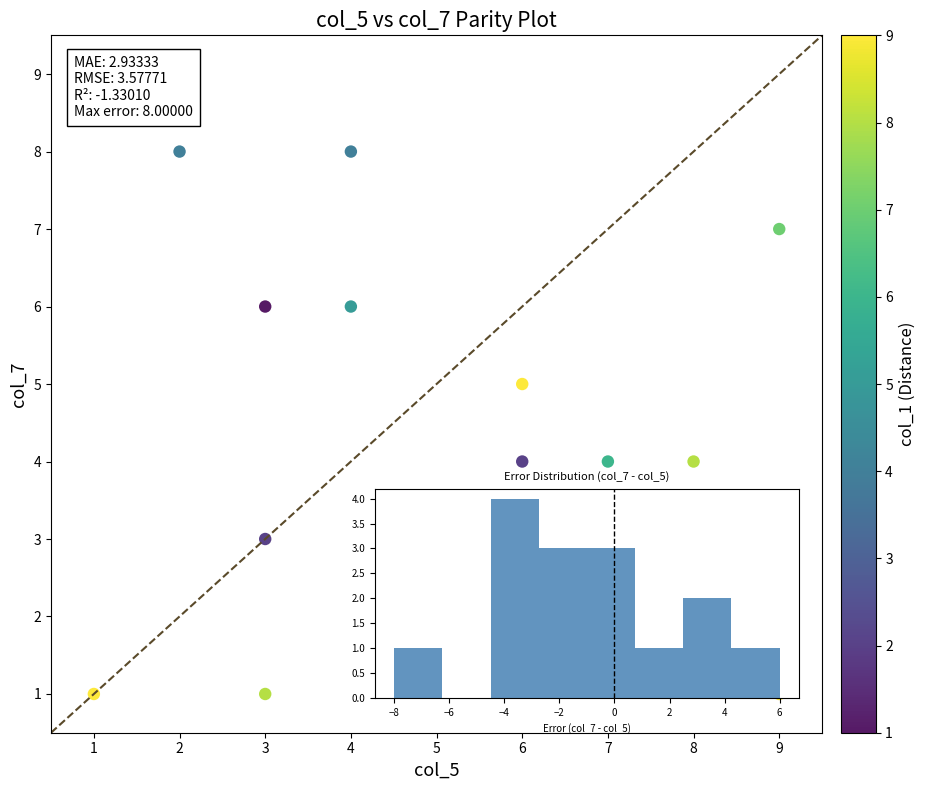

What is the range of Y values (max minus min)?

7